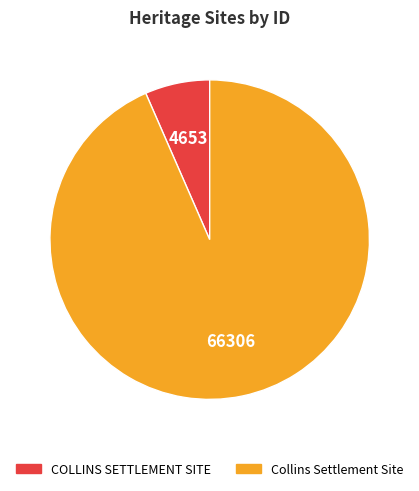

Combined, do Collins Settlement Site and COLLINS SETTLEMENT SITE account for over 50%?

Yes